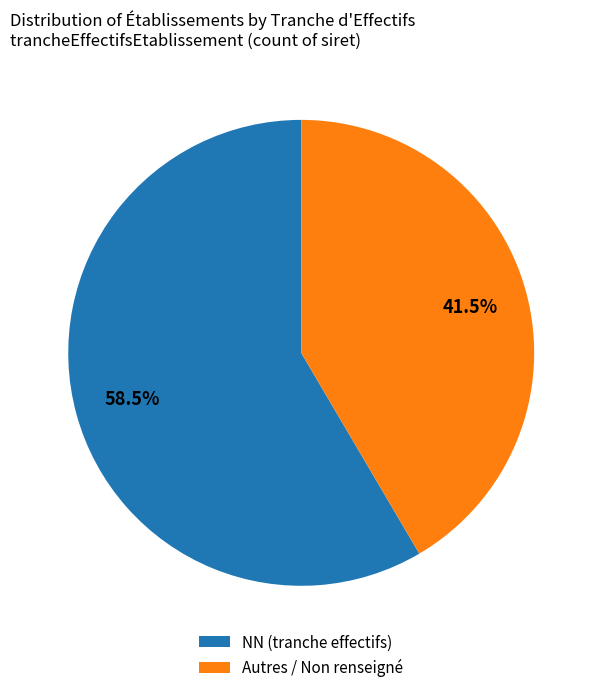

Approximately how many times larger is the value at Autres / Non renseigné compared to NN (tranche effectifs)?

0.7